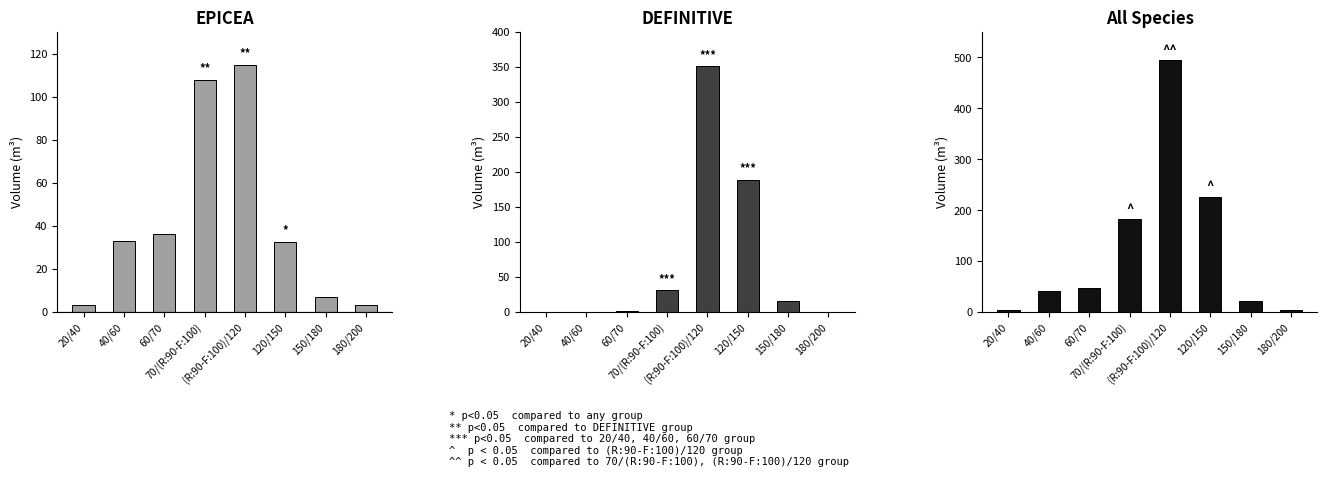

What is the label of the 6th bar from the left?

120/150